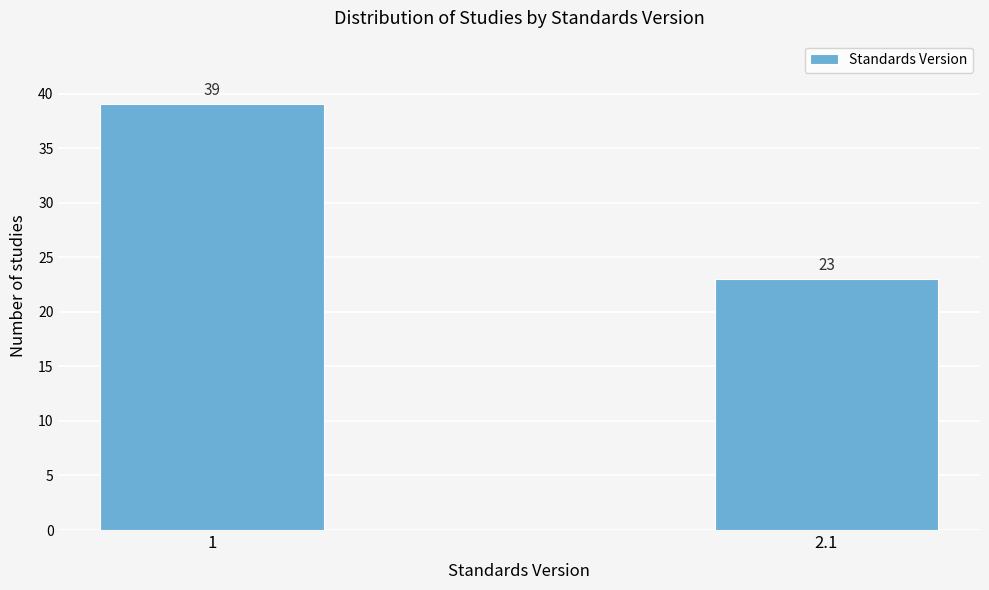

Reading left to right, transcribe all the data shown in this chart.

39	23